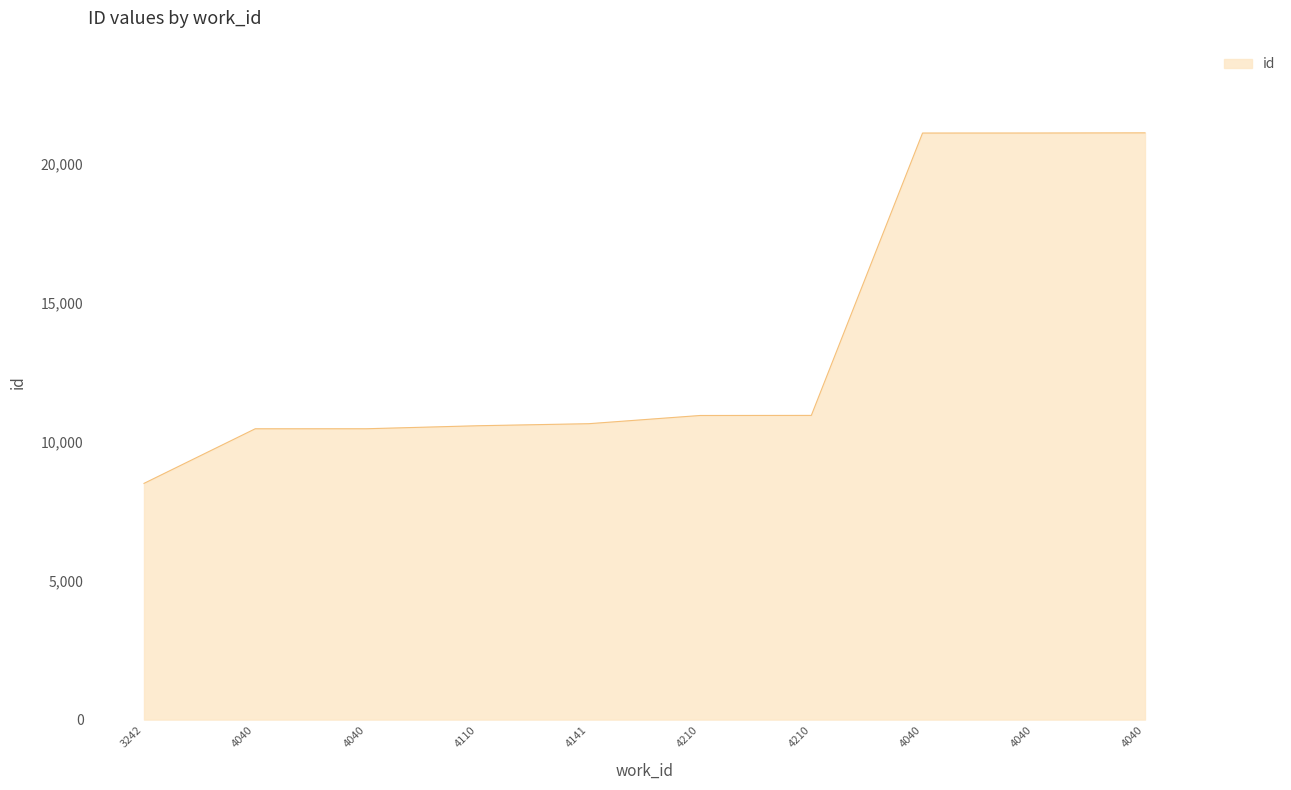

Approximately how many times larger is the value at 3242 compared to 4141?

0.8